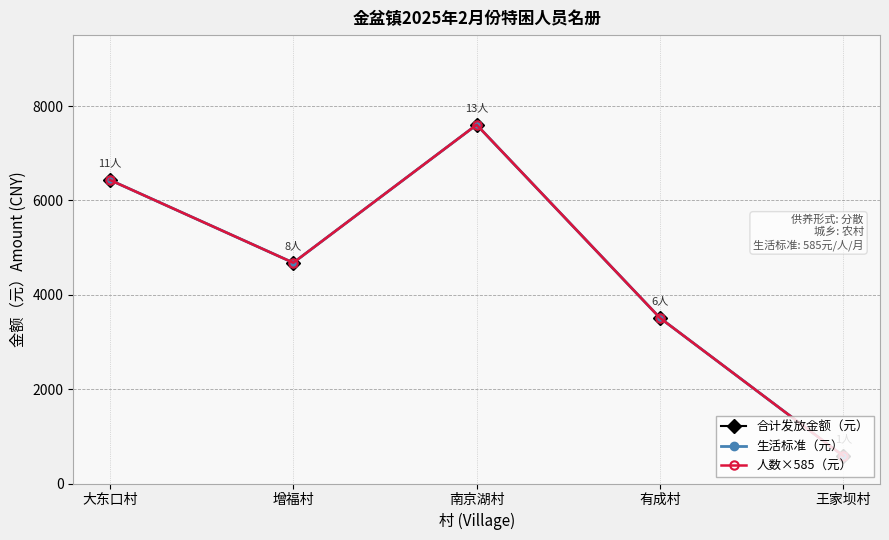

Reading left to right, transcribe all the data shown in this chart.

合计发放金额（元）: 6435	4680	7605	3510	585
生活标准（元）: 6435	4680	7605	3510	585
人数×585（元）: 6435	4680	7605	3510	585